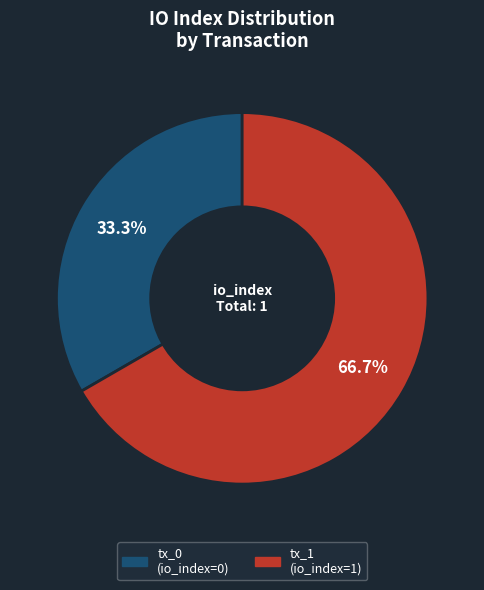

To the nearest percent, what is the difference between the largest and smallest slice percentages?

33%